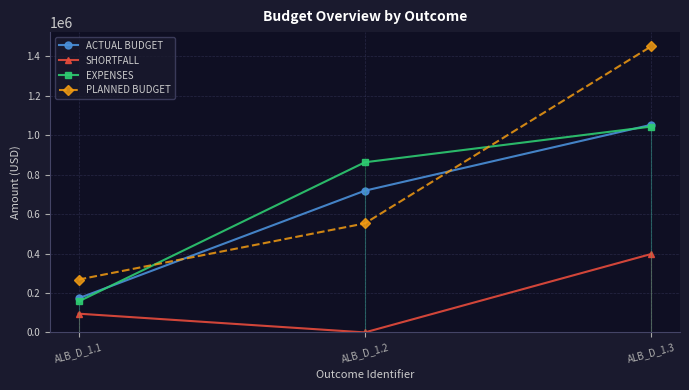

List the labels in order of EXPENSES value, smallest first.

ALB_D_1.1, ALB_D_1.2, ALB_D_1.3